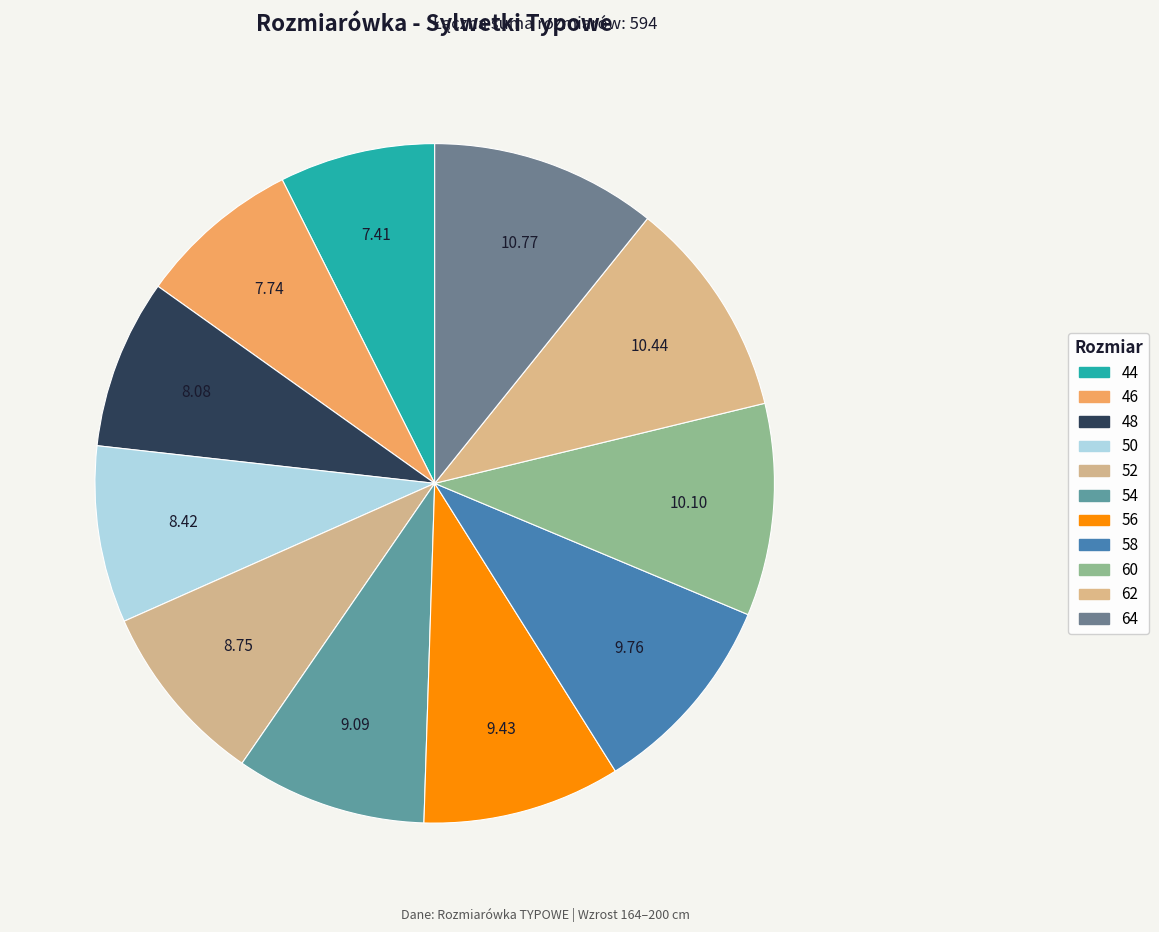

Which category has the smallest portion of the pie?

44